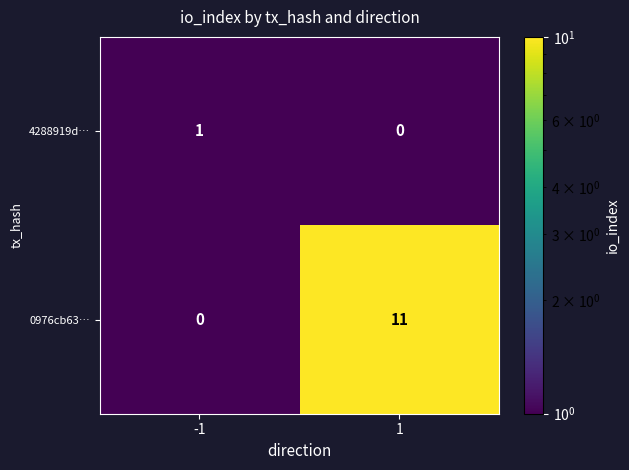

Reading right to left, what are all the values shown in this chart?

4288919d…: 0	1
0976cb63…: 11	0